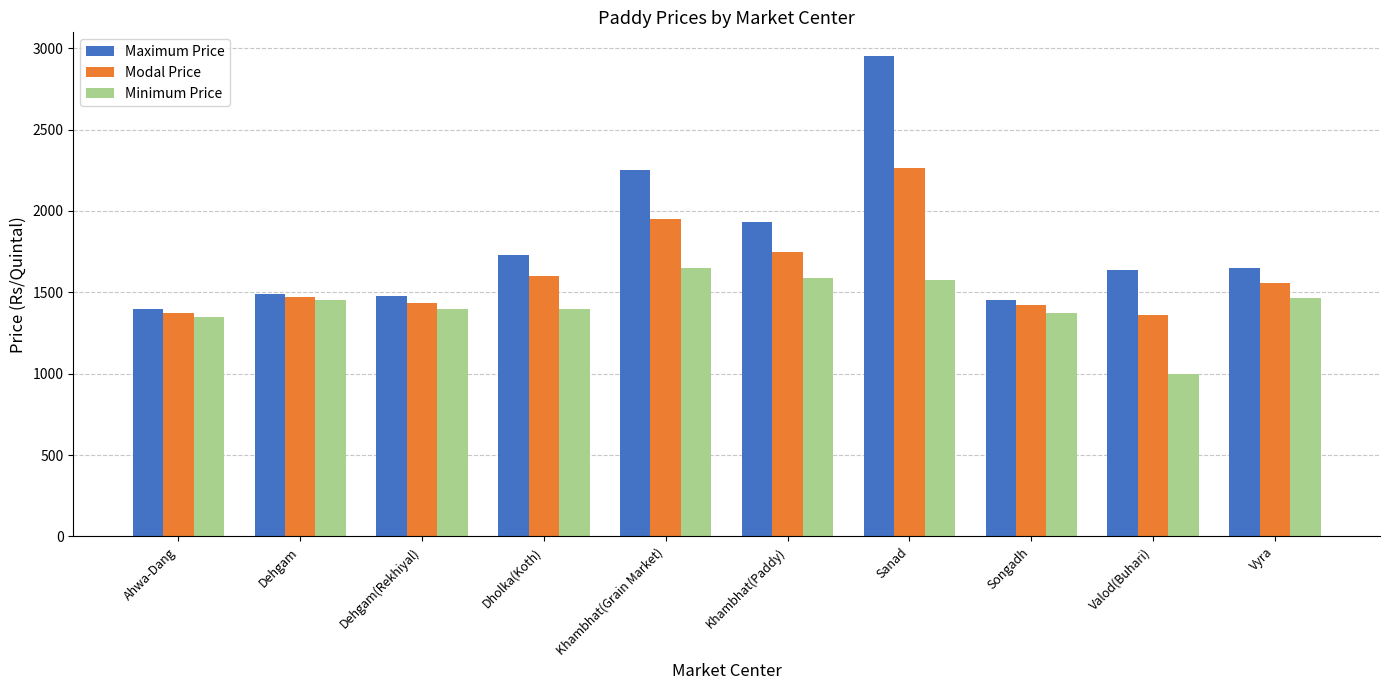

What is the sum of the Minimum Price values at Khambhat(Grain Market) and Dehgam(Rekhiyal)?

3050